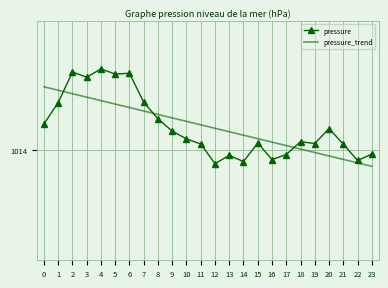

At how many categories does at least one series exceed 1014?

22